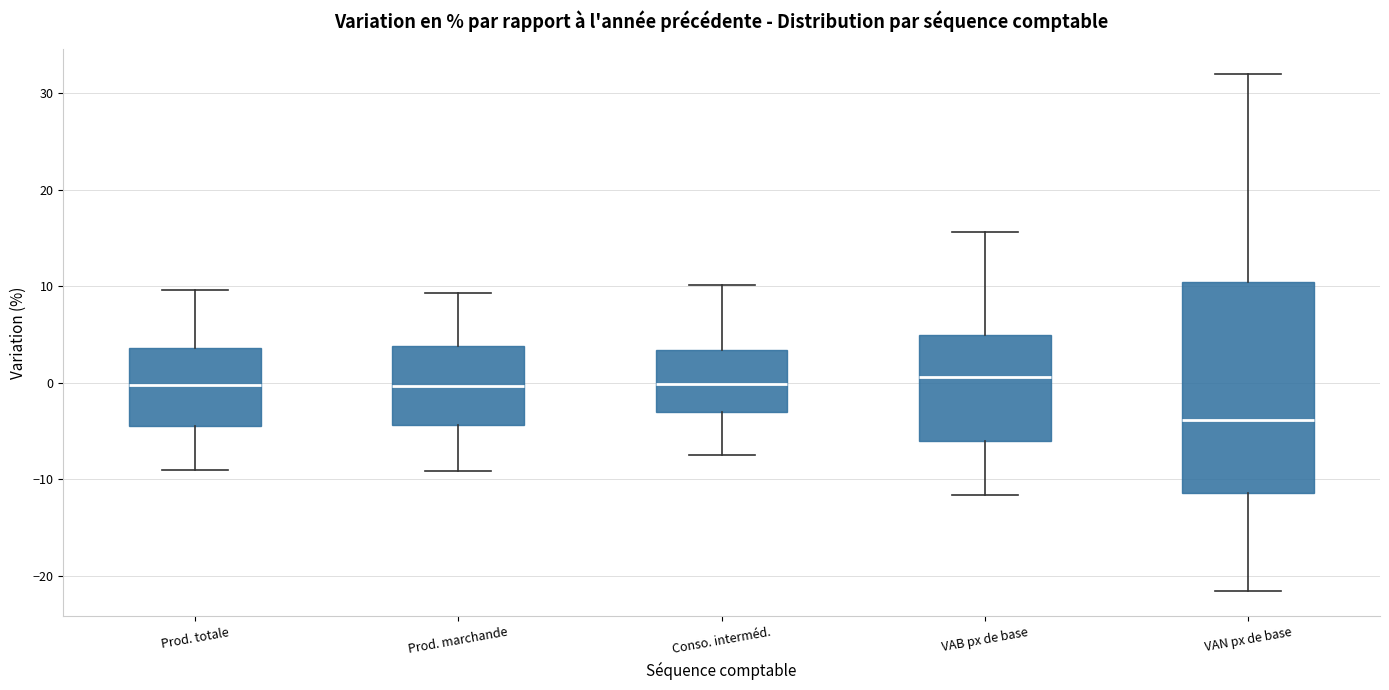

Comparing the boxes themselves (not the whiskers), which one is the tallest?

VAN px de base